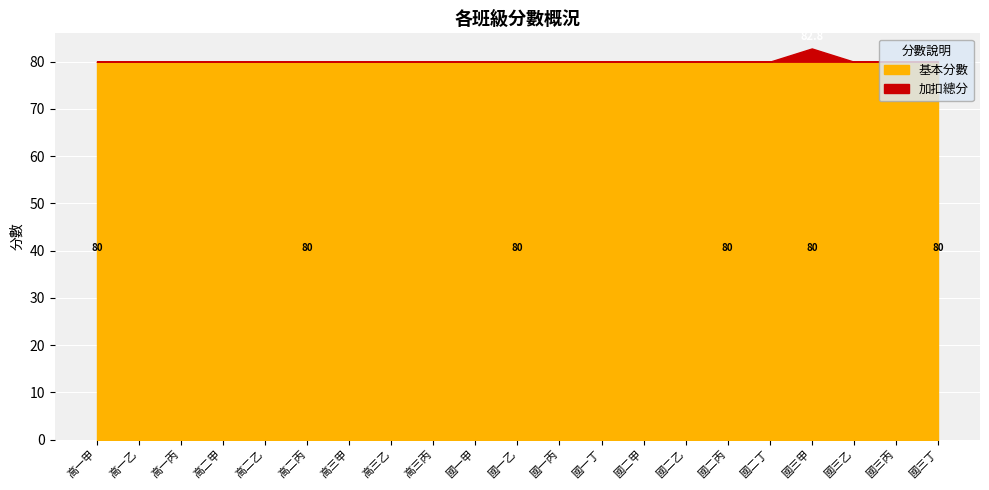

Reading left to right, extract all data points from this chart.

基本分數: 高一甲=80.0	高一乙=80.0	高一丙=80.0	高二甲=80.0	高二乙=80.0	高二丙=80.0	高三甲=80.0	高三乙=80.0	高三丙=80.0	國一甲=80.0	國一乙=80.0	國一丙=80.0	國一丁=80.0	國二甲=80.0	國二乙=80.0	國二丙=80.0	國二丁=80.0	國三甲=80.0	國三乙=80.0	國三丙=80.0	國三丁=80.0
加扣總分: 高一甲=80.0	高一乙=80.0	高一丙=80.0	高二甲=80.0	高二乙=80.0	高二丙=80.0	高三甲=80.0	高三乙=80.0	高三丙=80.0	國一甲=80.0	國一乙=80.0	國一丙=80.0	國一丁=80.0	國二甲=80.0	國二乙=80.0	國二丙=80.0	國二丁=80.0	國三甲=82.8	國三乙=80.0	國三丙=80.0	國三丁=80.0